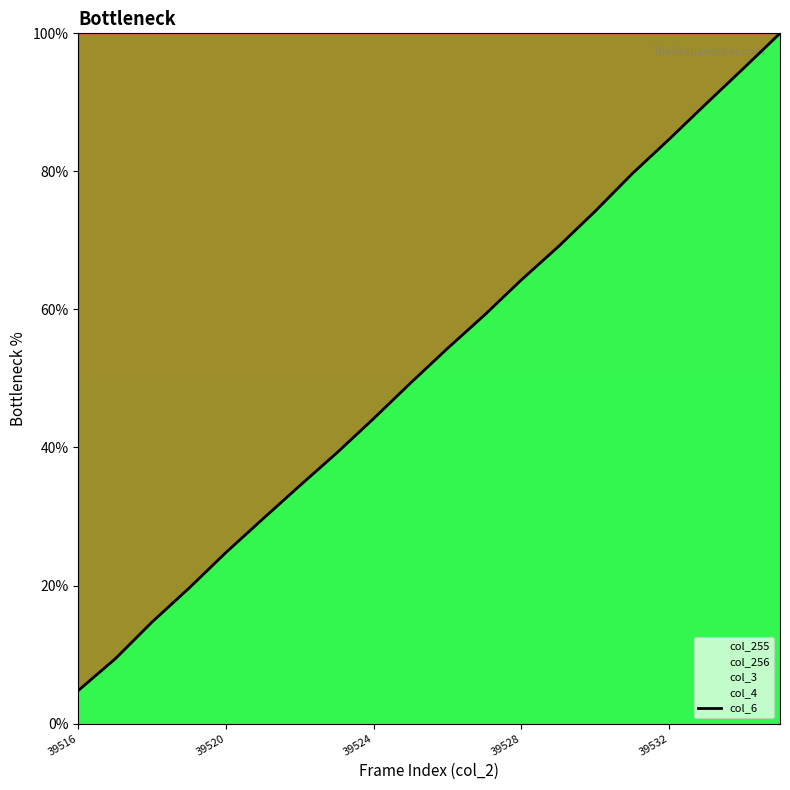

What is the change in value from 6 to 16?

+50.2